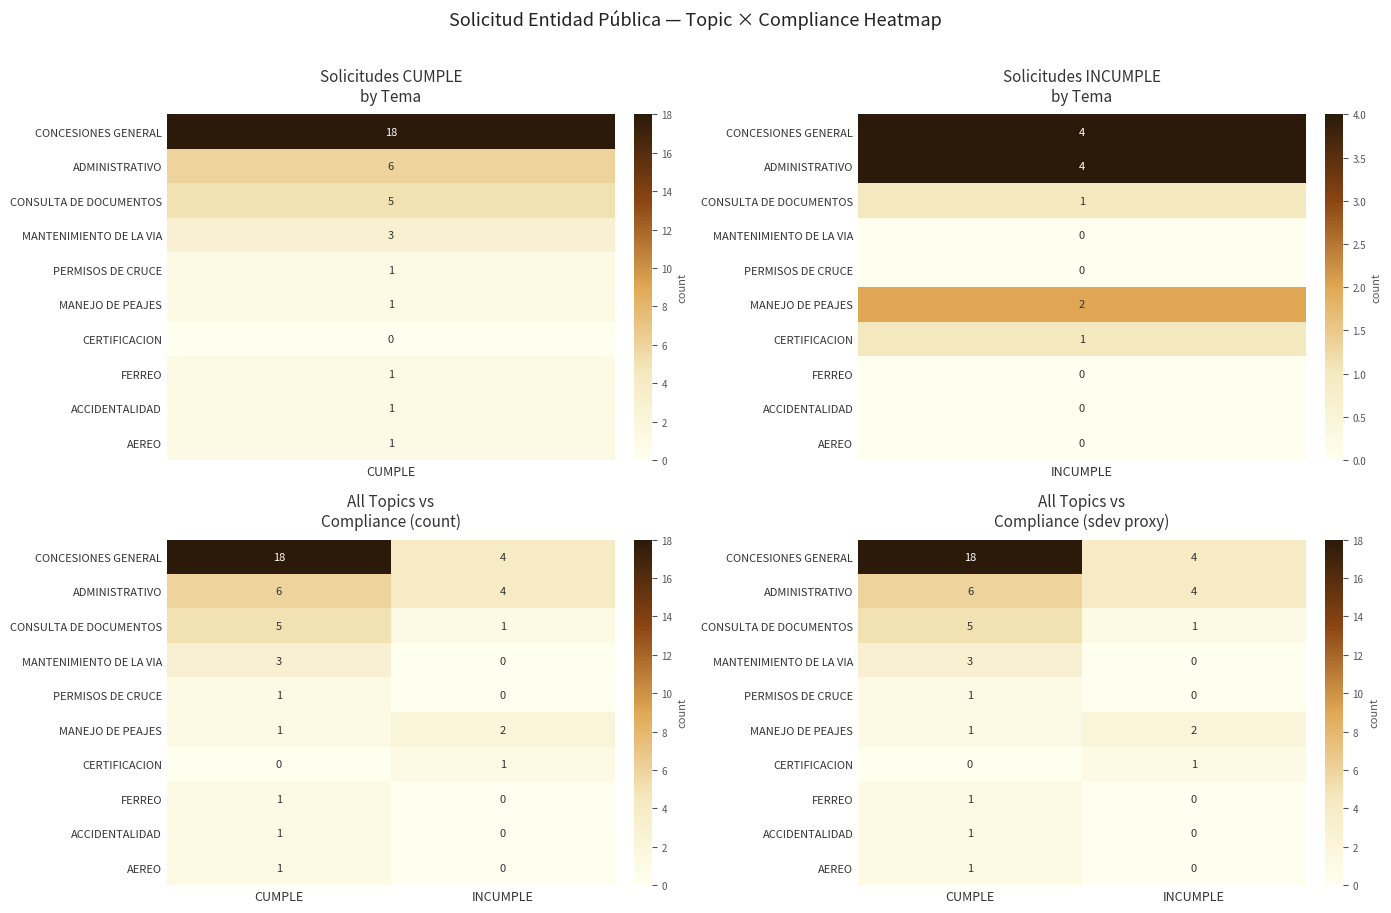

Is it true that AEREO equals 2 at CUMPLE?

False